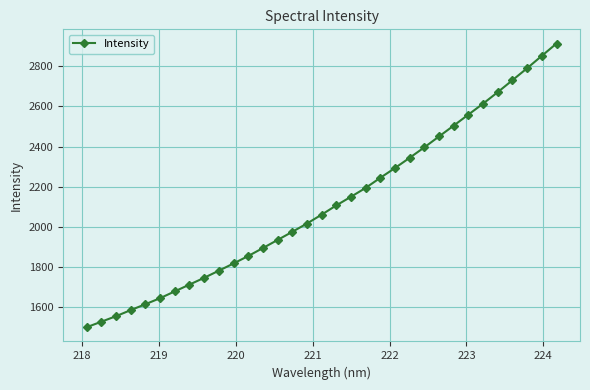

What is the value of the 1st point from the left?

1498.5